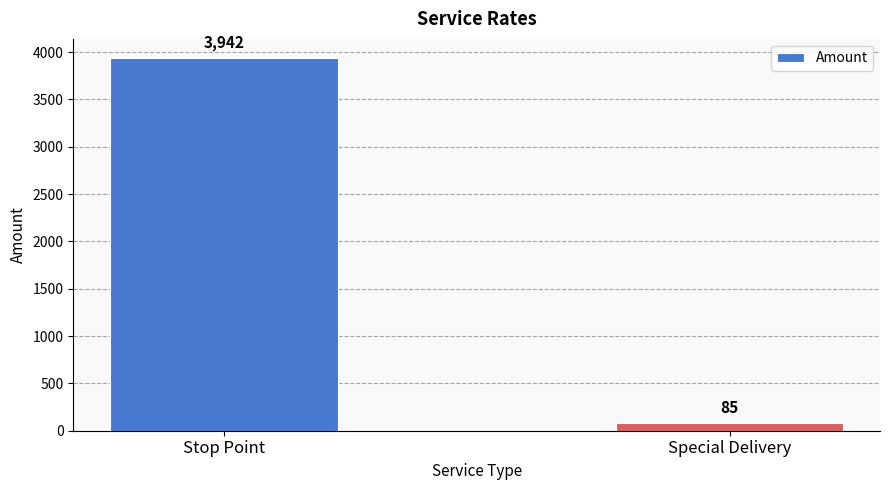

Which category has the highest value across all series?

Stop Point